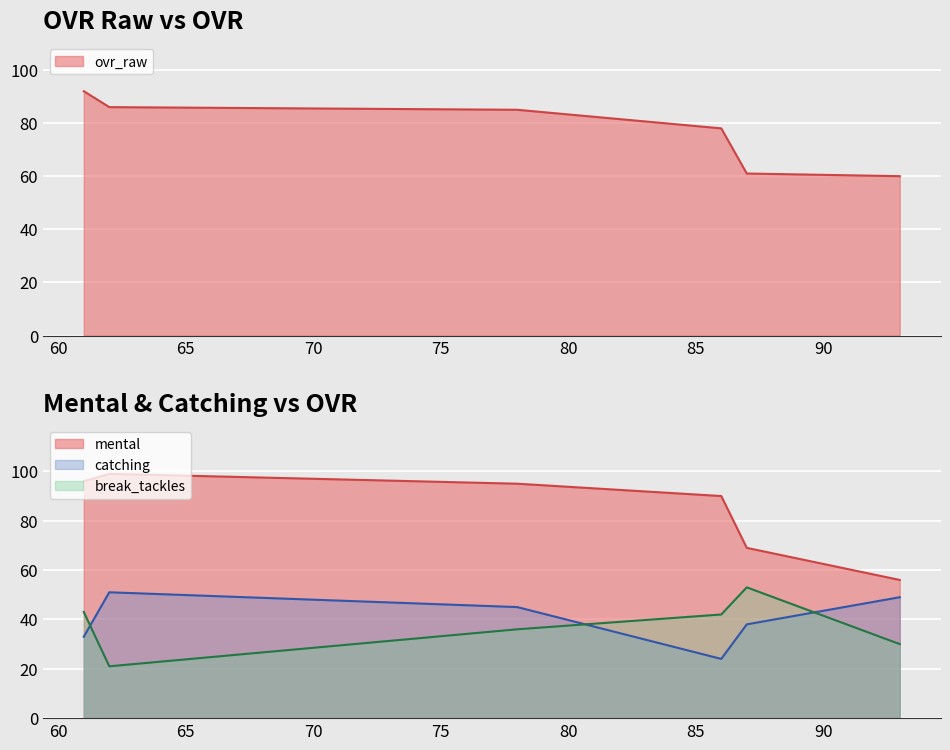

Which category has the highest value in the break_tackles series?

87